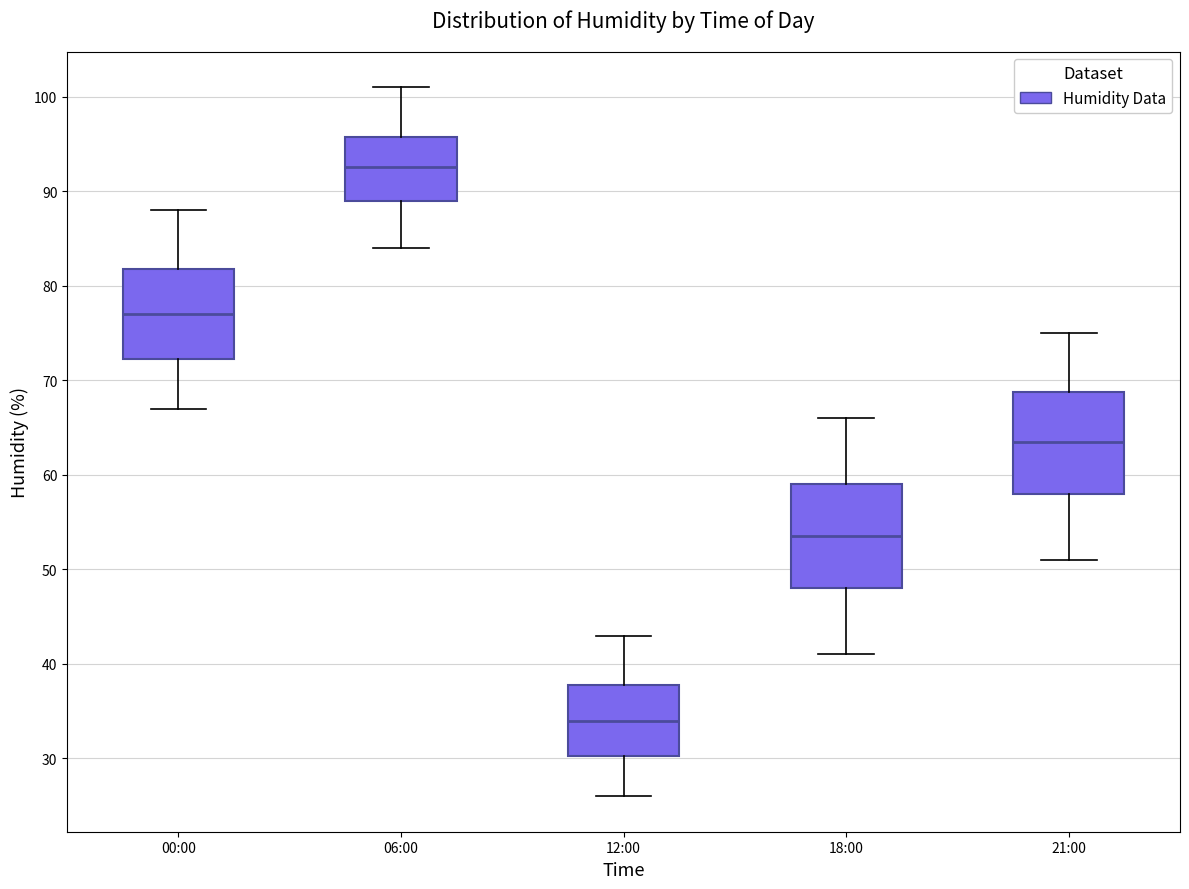

Reading left to right, transcribe this box plot: for each box, give where its median line is, the range the box spans, and where its two whiskers end, as read against the y-axis. The values are not printed on the chart, so give them approximately, as read against the axis.

00:00: median 77, box 72 to 82, whiskers 67 to 88
06:00: median 93, box 89 to 96, whiskers 84 to 101
12:00: median 34, box 30 to 38, whiskers 26 to 43
18:00: median 54, box 48 to 59, whiskers 41 to 66
21:00: median 64, box 58 to 69, whiskers 51 to 75